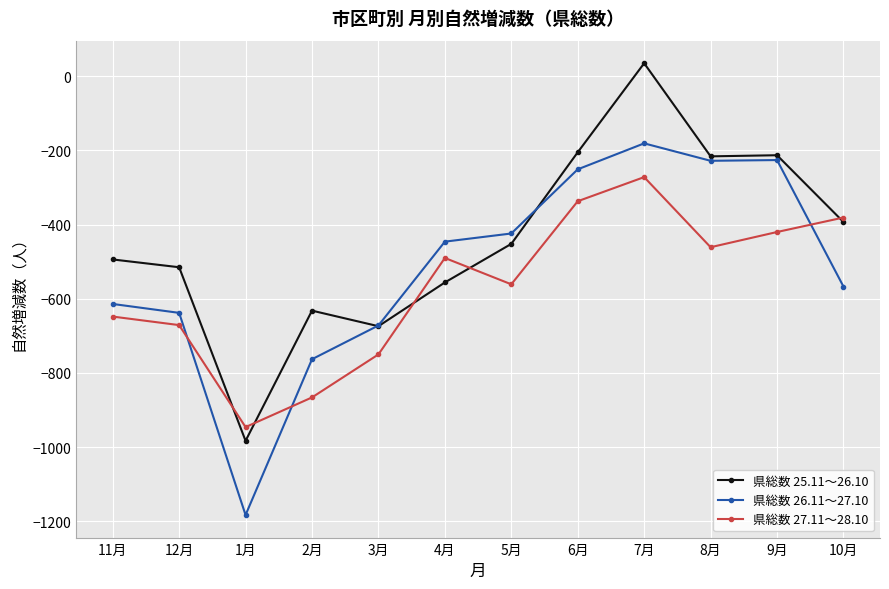

Which category has the lowest value across all series?

1月